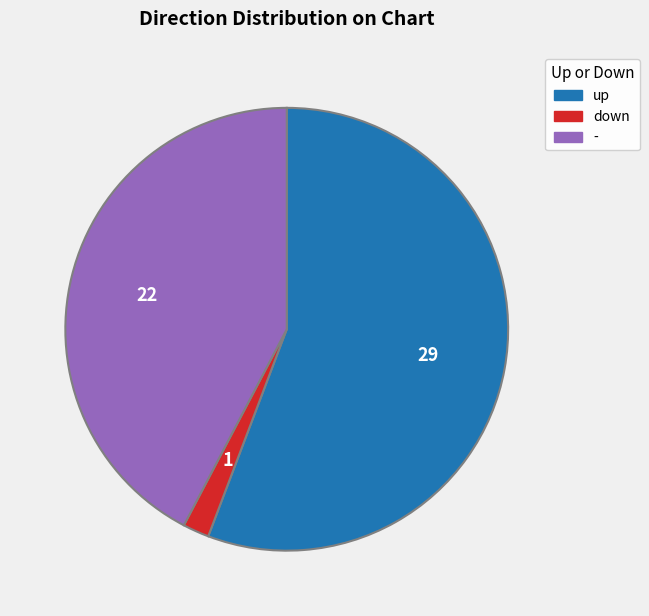

Which has a higher value, - or up?

up